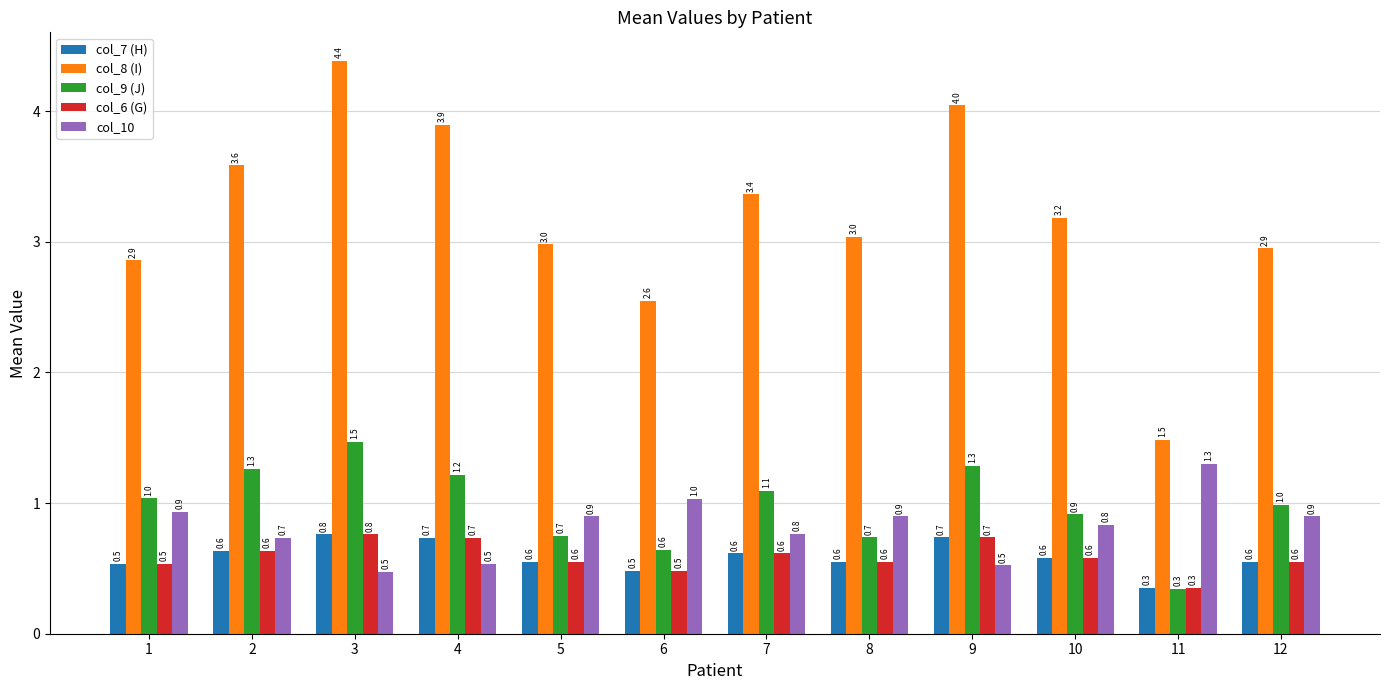

Which category has the lowest value in the col_7 (H) series?

11